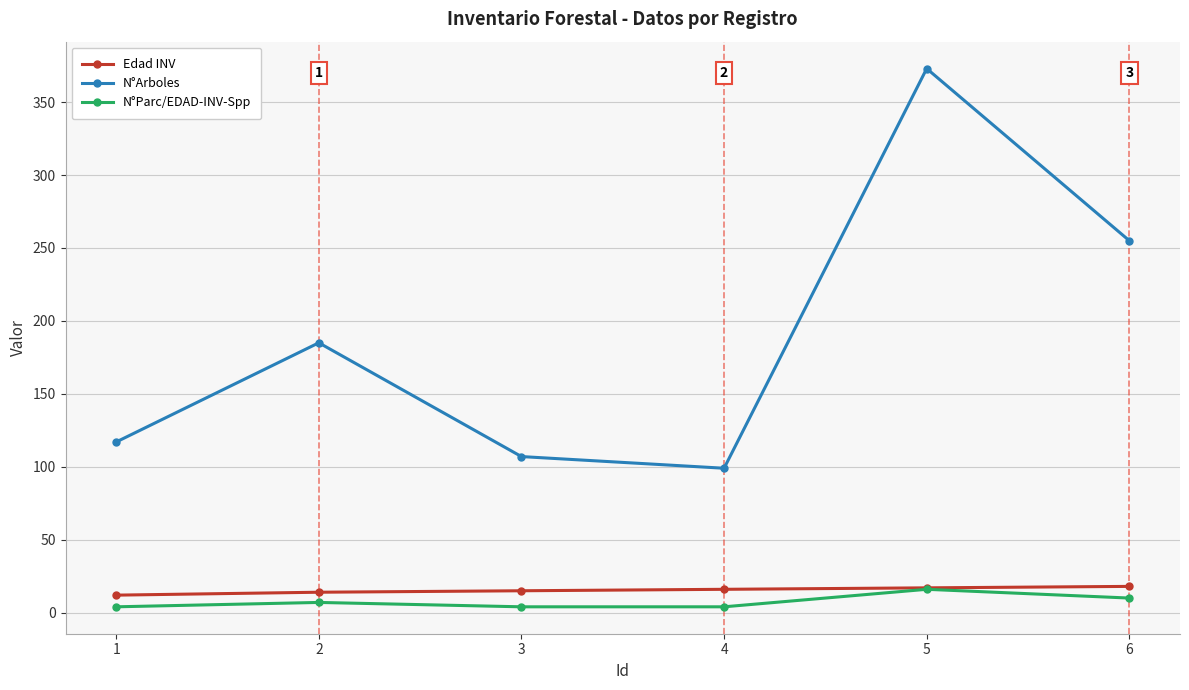

Between 2 and 6, which series saw the biggest shift?

N°Arboles